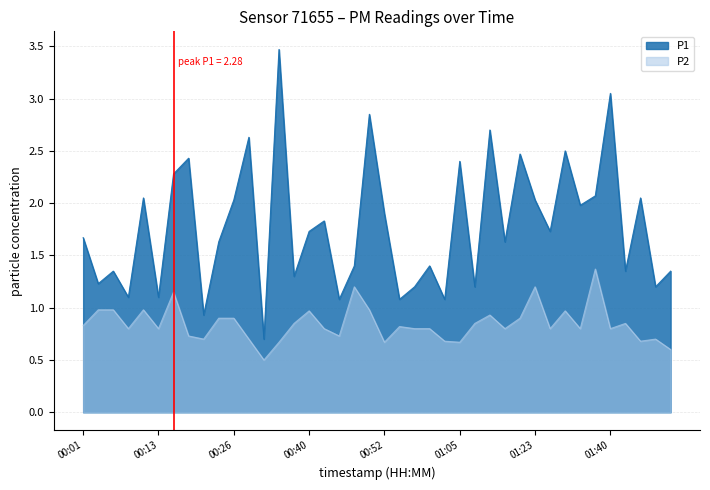

Which category has the highest value in the P2 series?

01:38